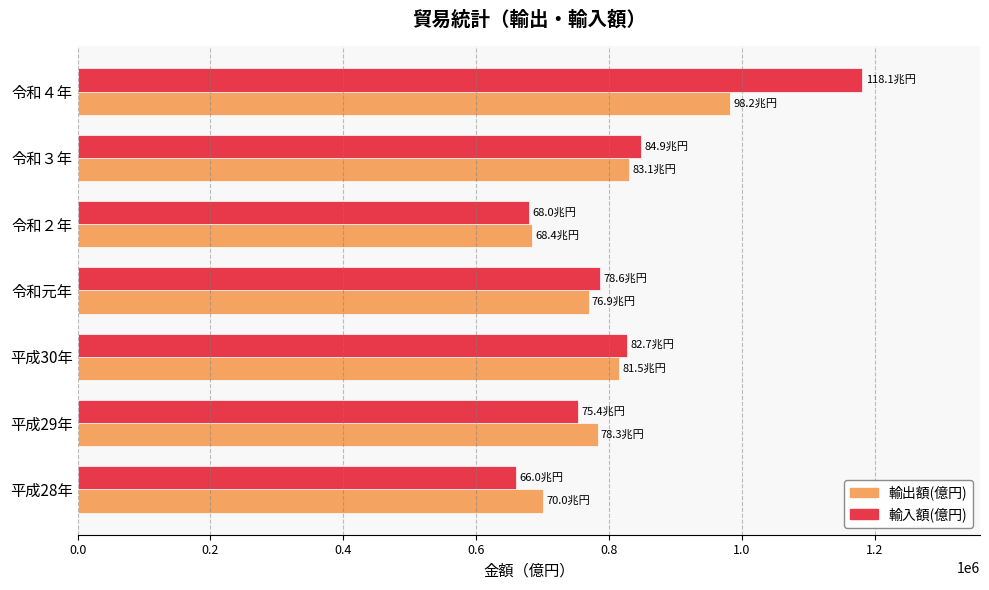

Is the value of 輸出額(億円) at 平成30年 greater than the value of 輸入額(億円) at 令和２年?

Yes